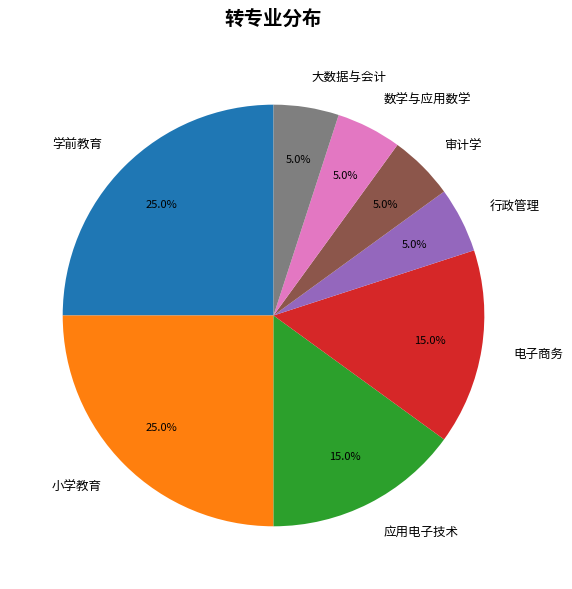

Which has a higher value, 学前教育 or 电子商务?

学前教育